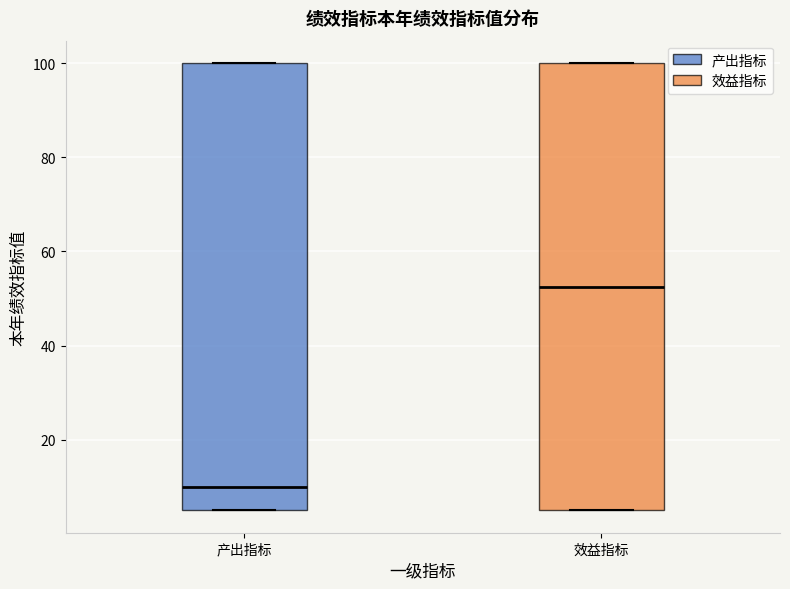

Reading left to right, read every box against the y-axis: the position of its median line, the range the box covers, and the ends of its whiskers. The values are not printed on the chart, so give them approximately, as read against the axis.

产出指标: median 10, box 6 to 100, whiskers 6 to 100
效益指标: median 52, box 6 to 100, whiskers 6 to 100